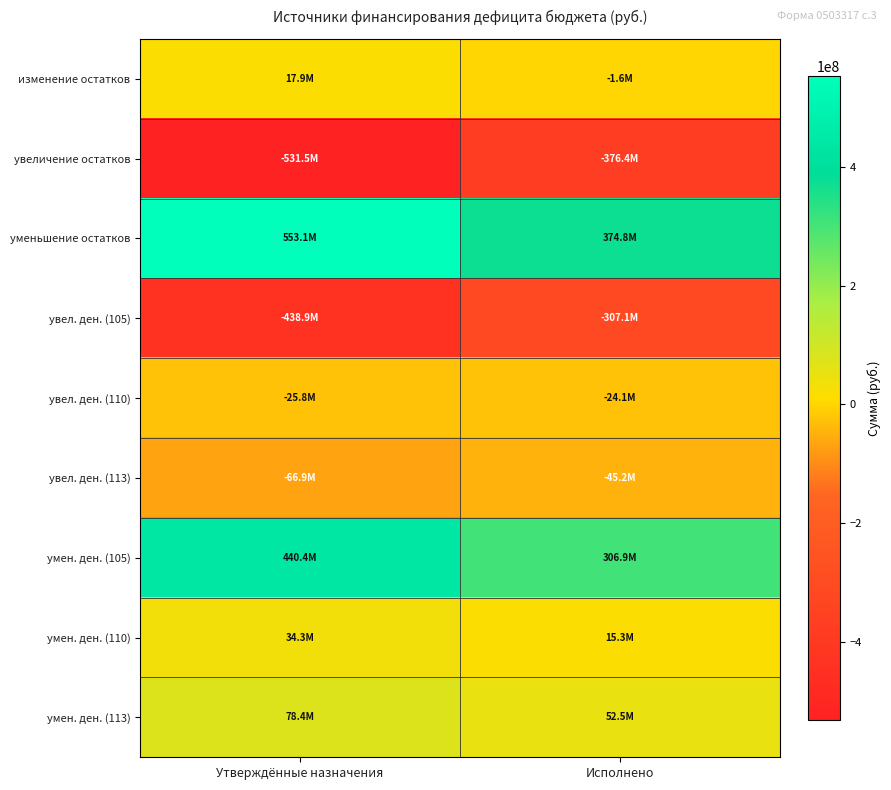

Which label corresponds to the smallest value in the chart?

Утверждённые назначения